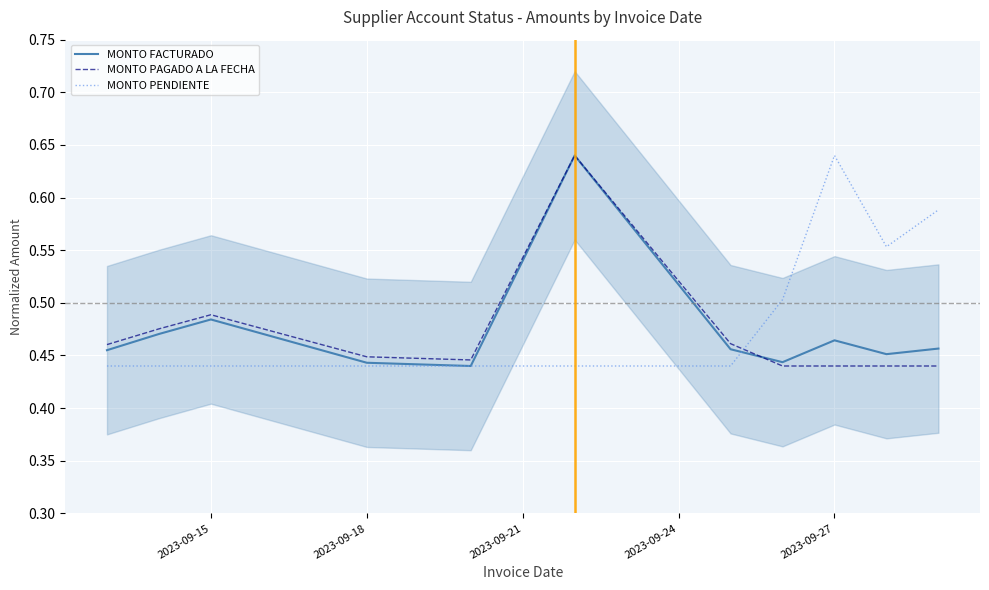

What is the value of the MONTO FACTURADO point at the 8th from the left?

0.4